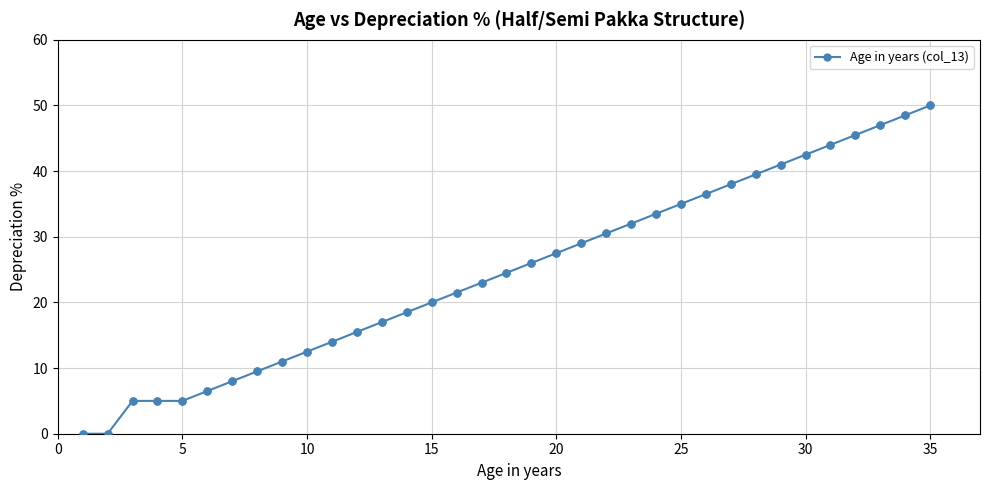

True or false: there are more than 1 points higher than both neighbors.

False